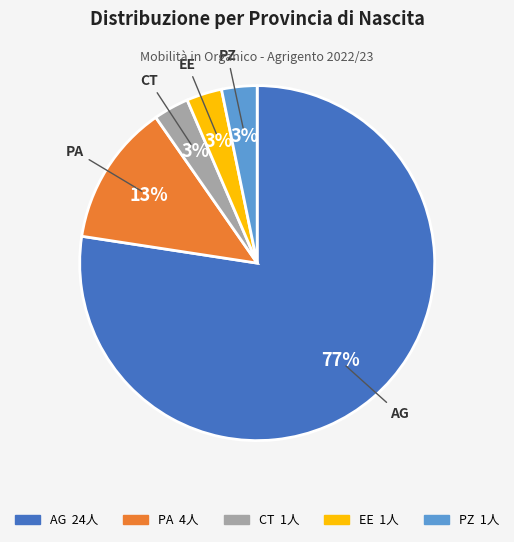

To the nearest percent, what is the average slice percentage?

20%